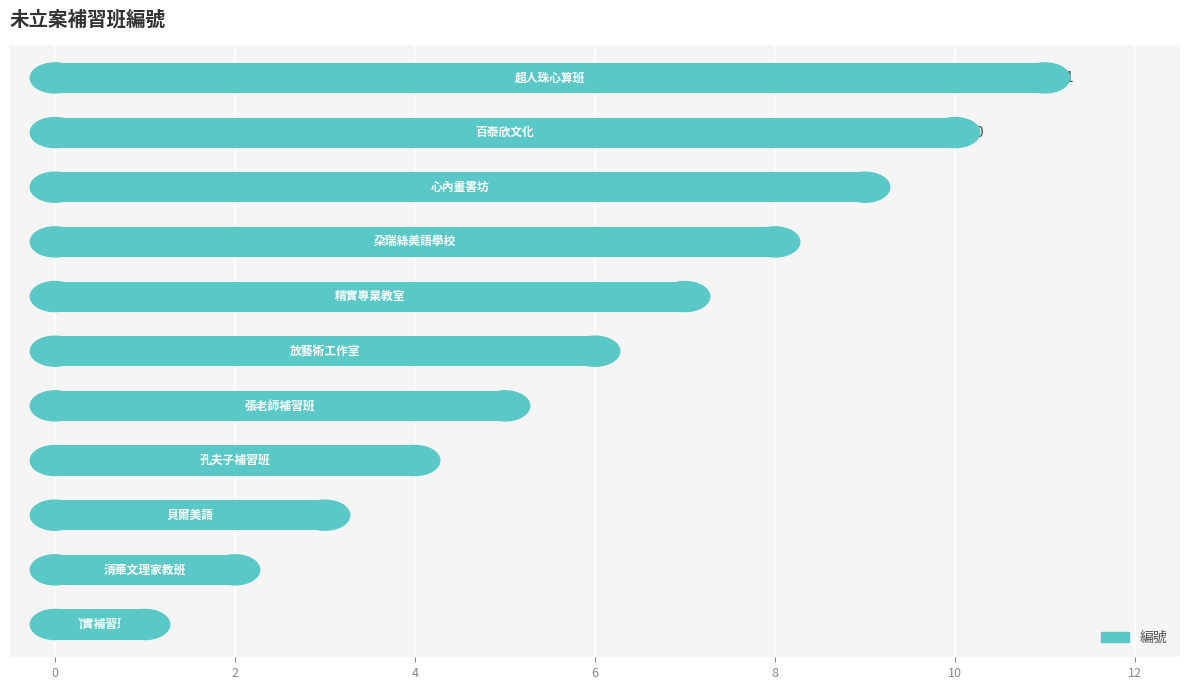

What is the greatest value displayed?

11